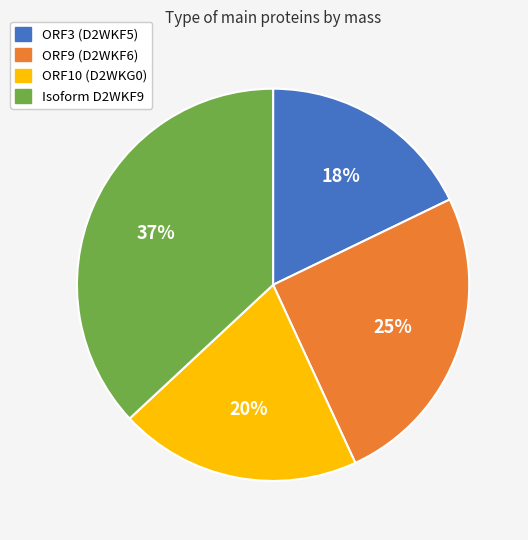

Is the sum of Isoform D2WKF9 and ORF3 (D2WKF5) greater than half?

Yes